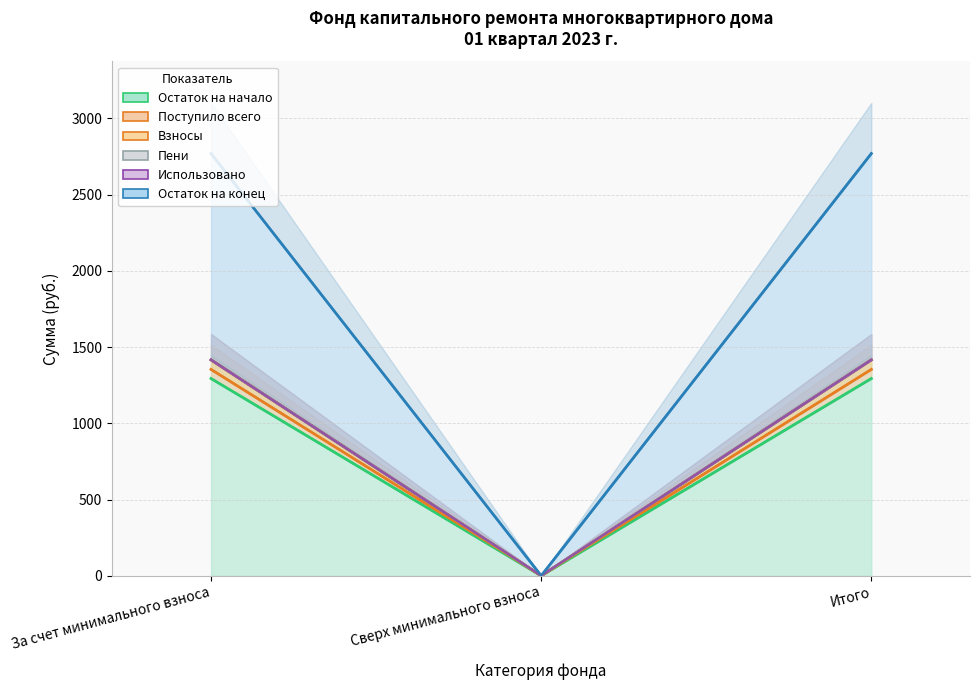

At how many categories does at least one series exceed 2663?

2